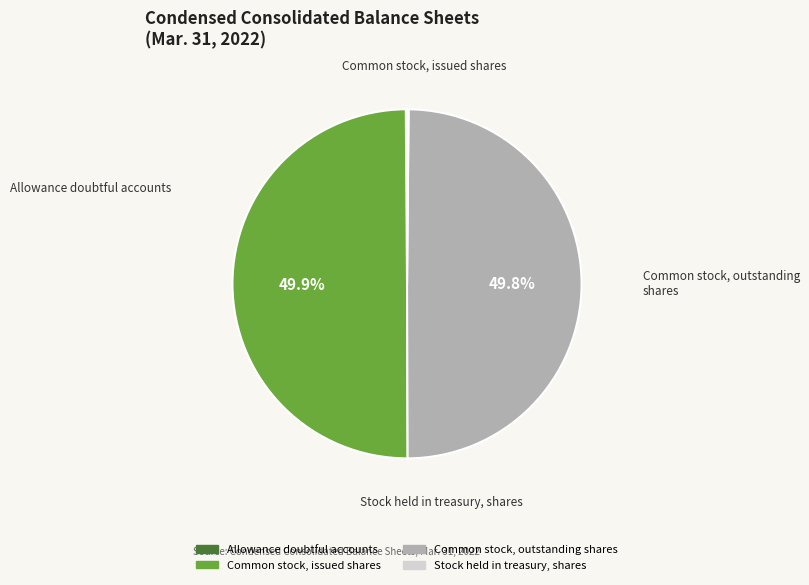

What percentage is NOT represented by Common stock, issued shares?

50.1%